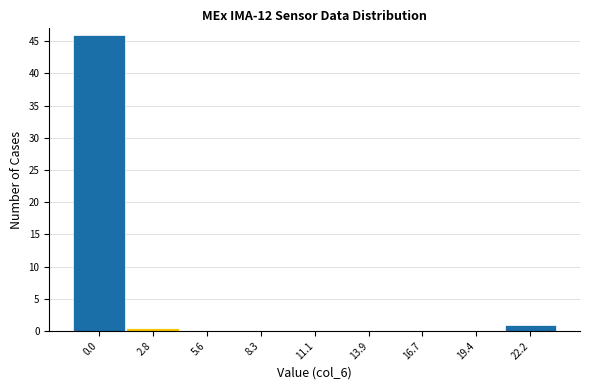

Reading right to left, transcribe all the data shown in this chart.

22.2=1	19.4=0	16.7=0	13.9=0	11.1=0	8.3=0	5.6=0	2.8=0	0.0=46